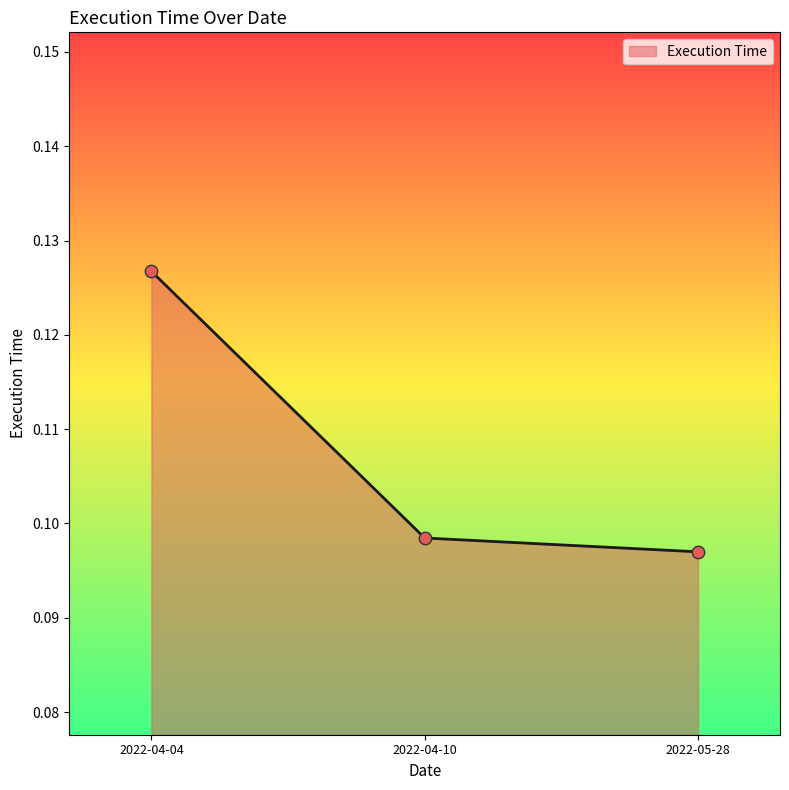

Which has a higher value, 2022-04-04 or 2022-04-10?

2022-04-04